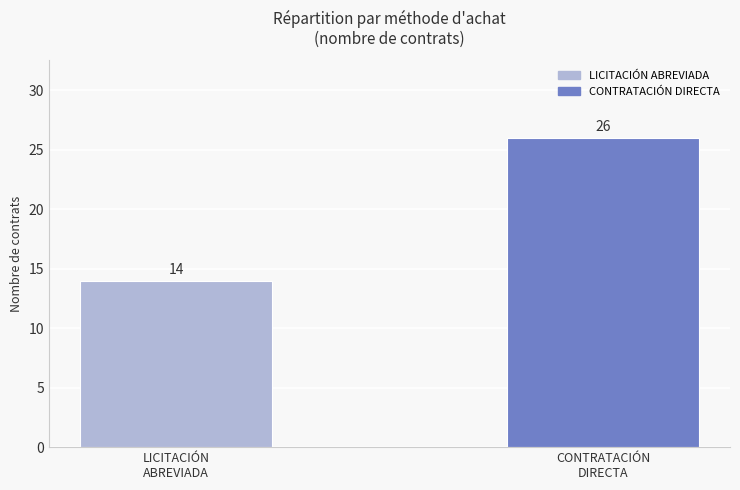

How many values are between 14 and 26?

2